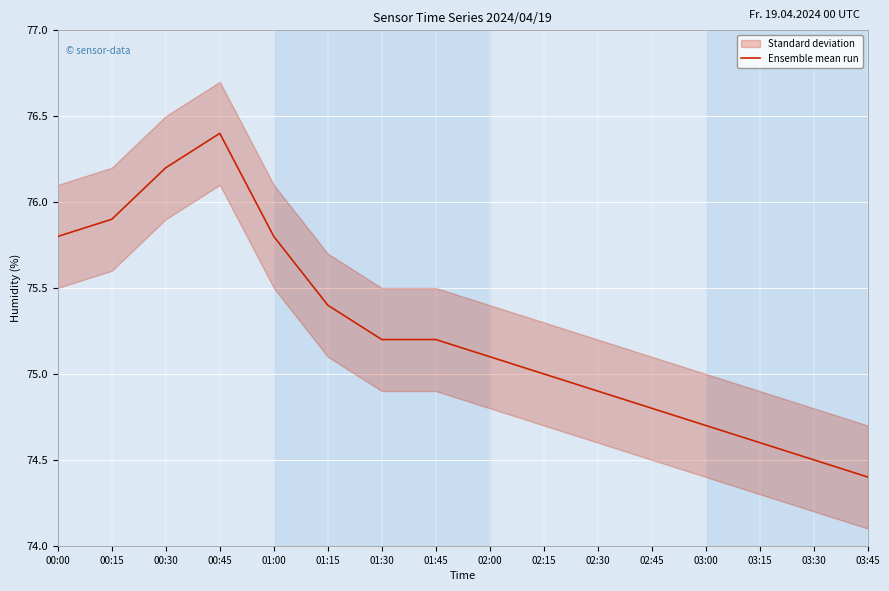

How many interior local peaks (higher than both neighbors) does the data have?

1